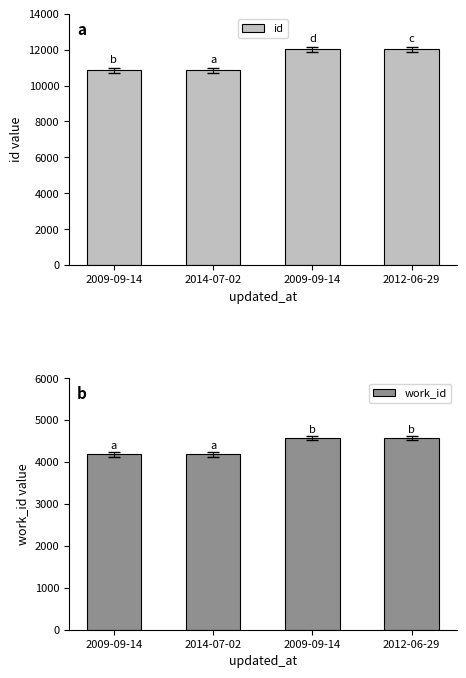

What is the label of the 2nd bar from the left?

2014-07-02